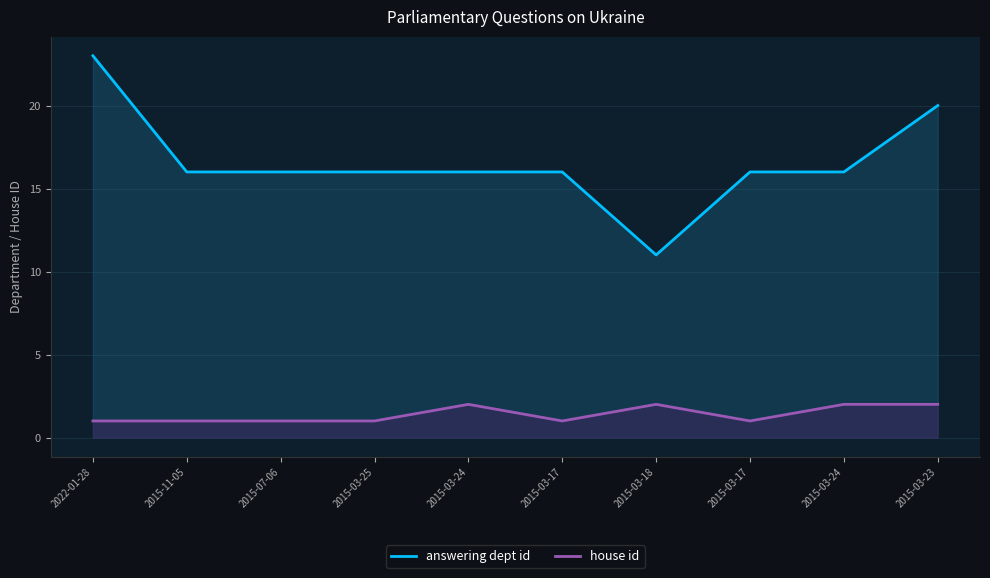

What is the spread (max minus min) of values at 2015-03-17?

15